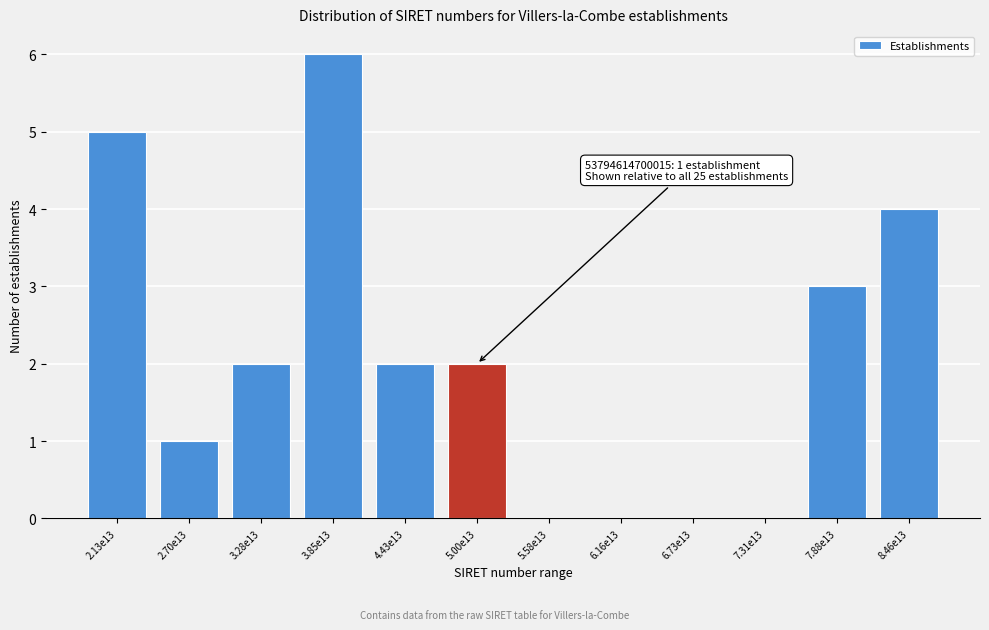

Reading left to right, list all the values displayed in this chart.

2.13e13=5	2.70e13=1	3.28e13=2	3.85e13=6	4.43e13=2	5.00e13=2	5.58e13=0	6.16e13=0	6.73e13=0	7.31e13=0	7.88e13=3	8.46e13=4